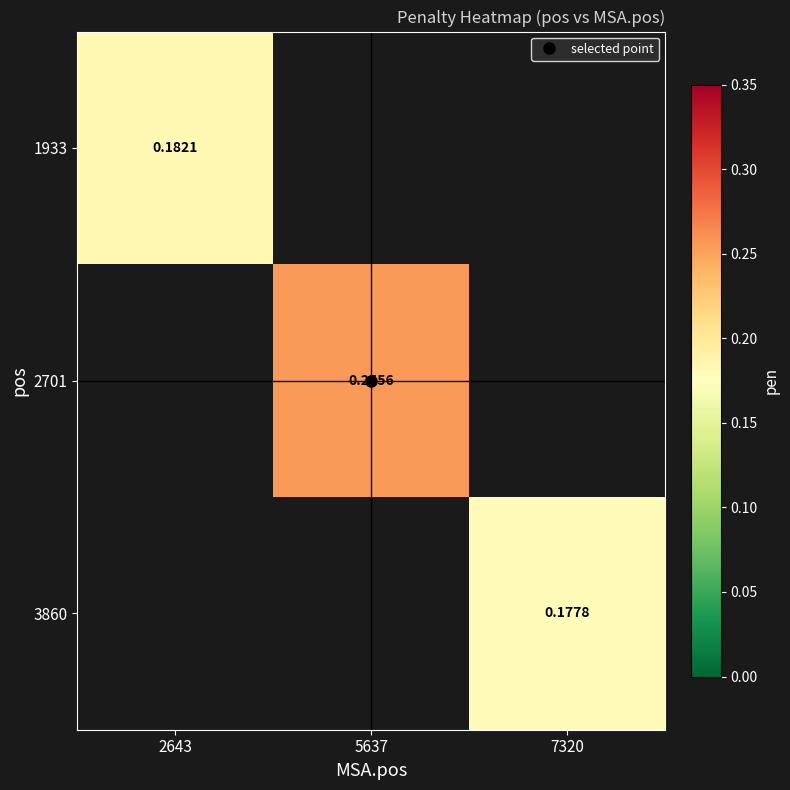

Which category has the highest value across all series?

5637